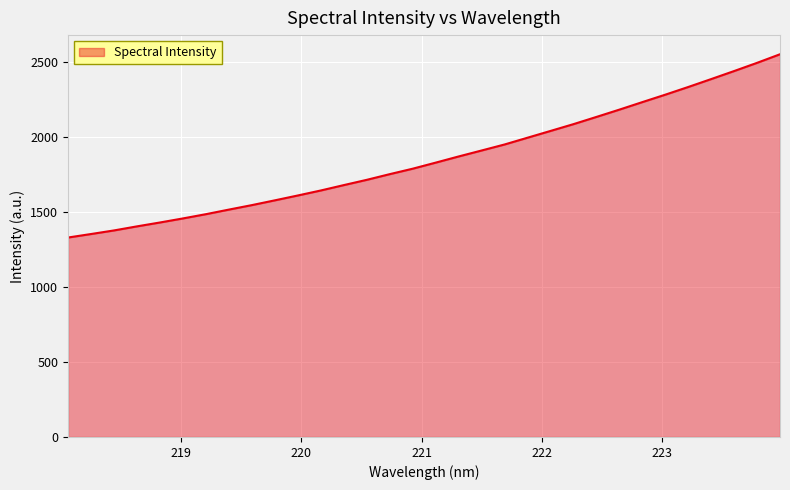

What is the smallest value displayed?

1328.8